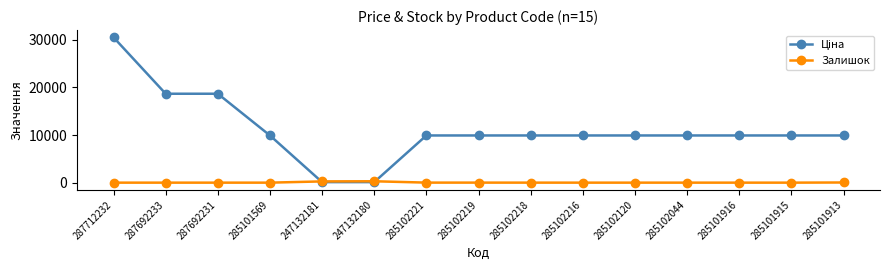

At which category is the sum across all series the highest?

287712232